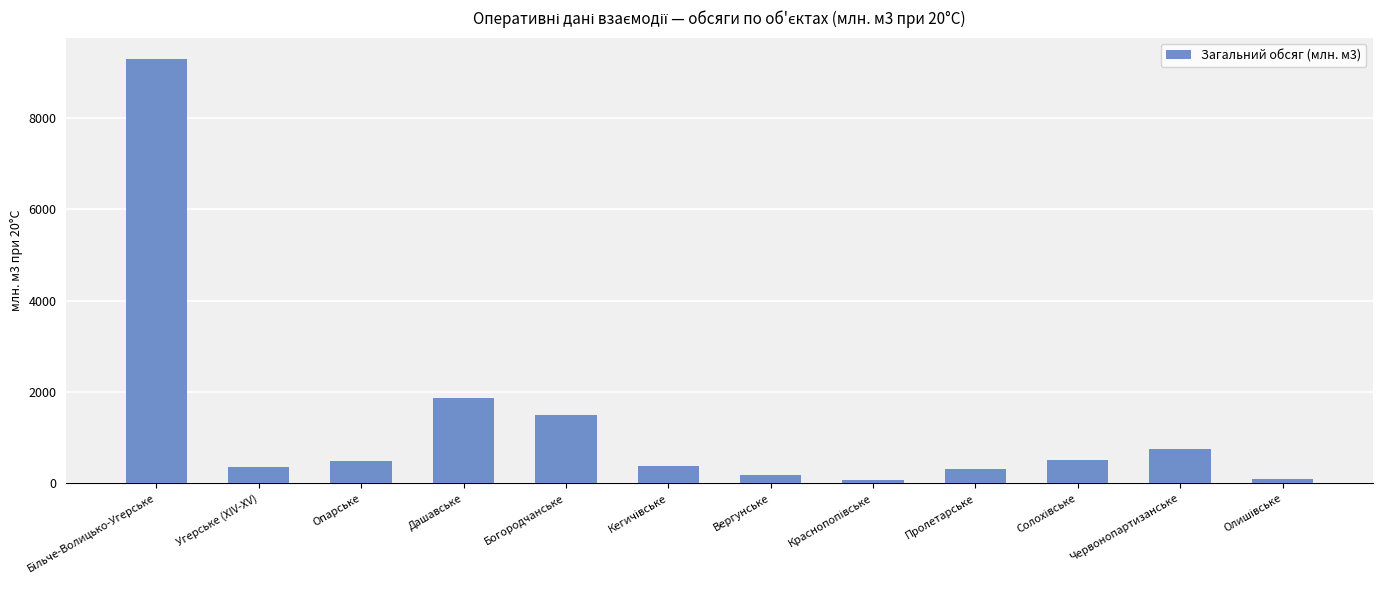

What is the label of the 4th bar from the left?

Дашавське